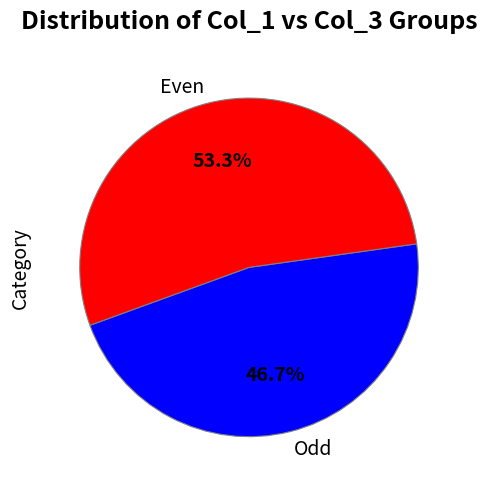

Which slice represents more than half of the pie?

Even